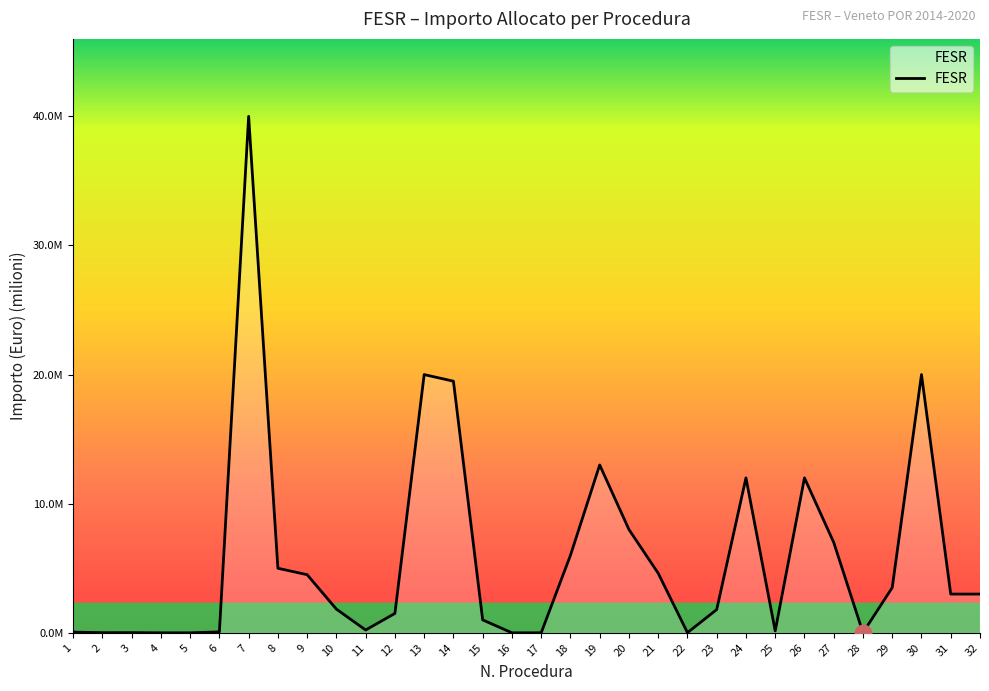

Is this an area chart (filled region under the line)?

Yes